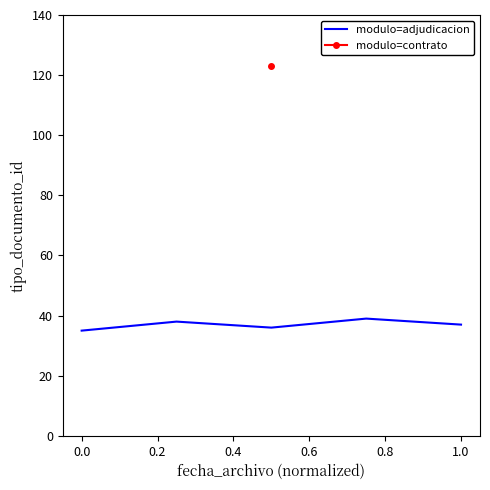

Is it true that modulo=adjudicacion equals 35 at 0.0?

True